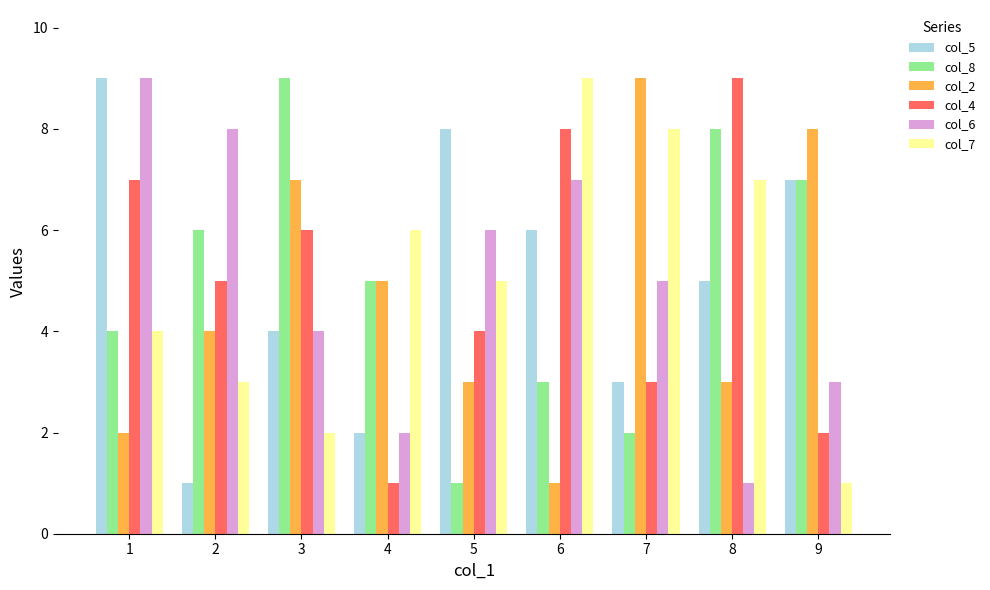

How many series are shown in this chart?

6